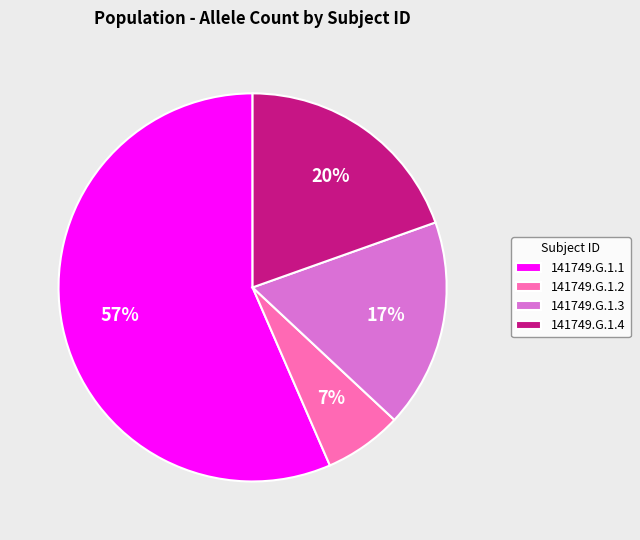

How many slices are in this pie chart?

4